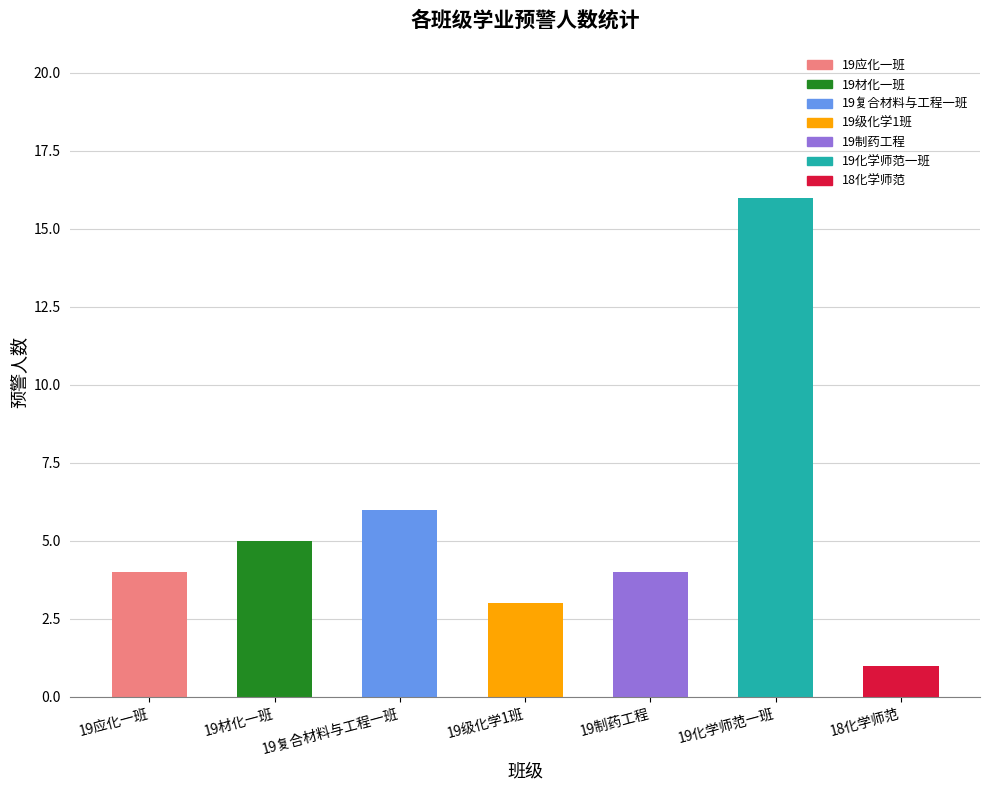

What is the sum of all values?

39